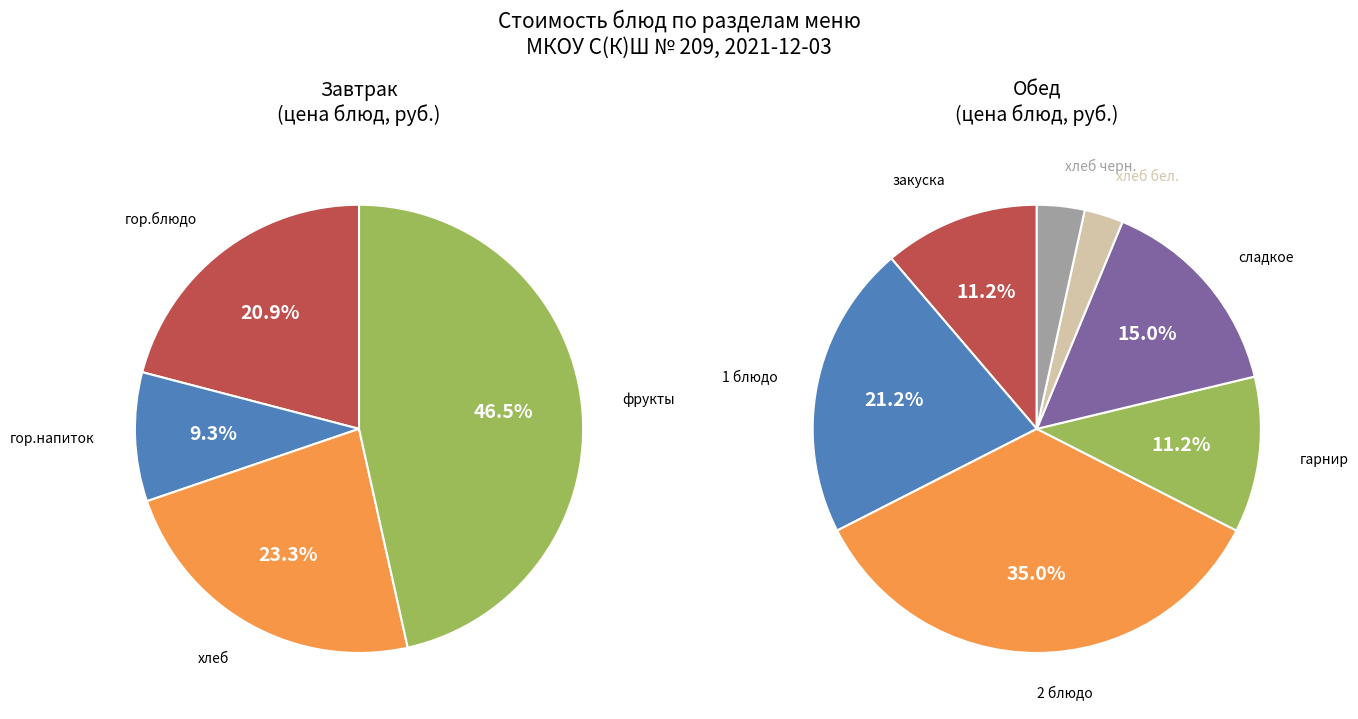

Is хлеб бел. the majority of the pie?

No